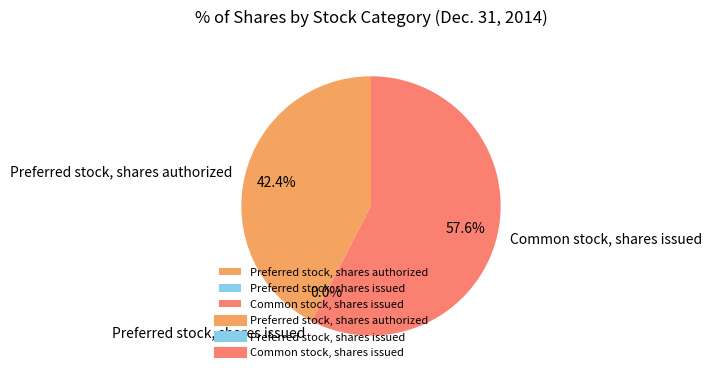

To the nearest percent, what is the combined percentage of Preferred stock, shares authorized and Preferred stock, shares issued?

42%